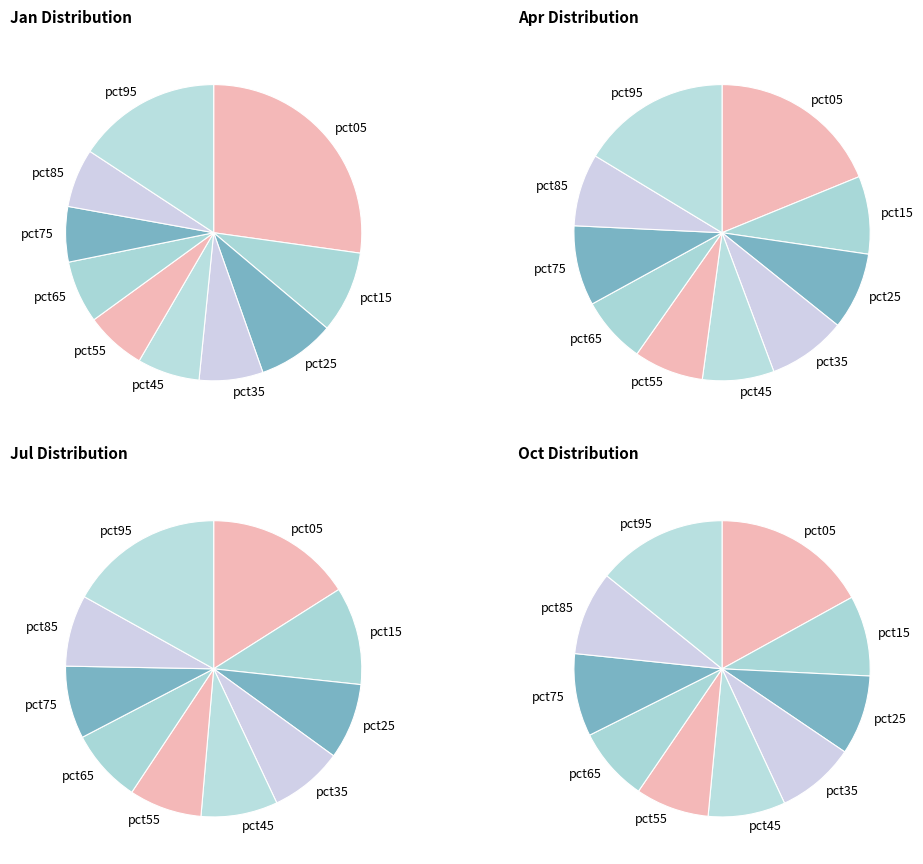

Combined, what portion of the pie is pct45 and pct15?

15.7%